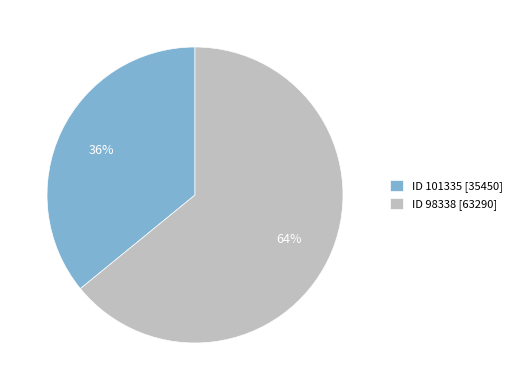

To the nearest percent, what is the difference between the largest and smallest slice percentages?

28%